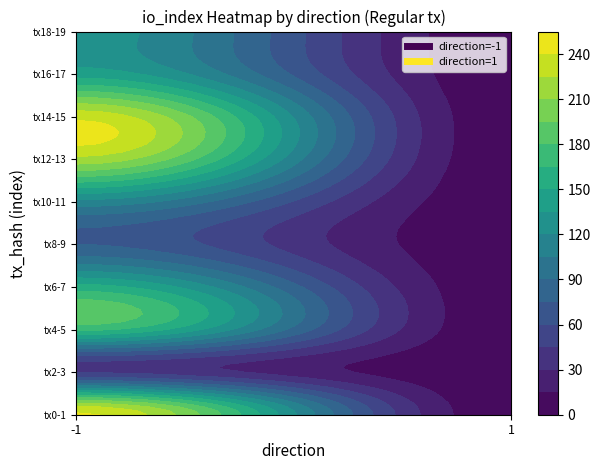

What is the sum of all Regular_-1 values?

3307